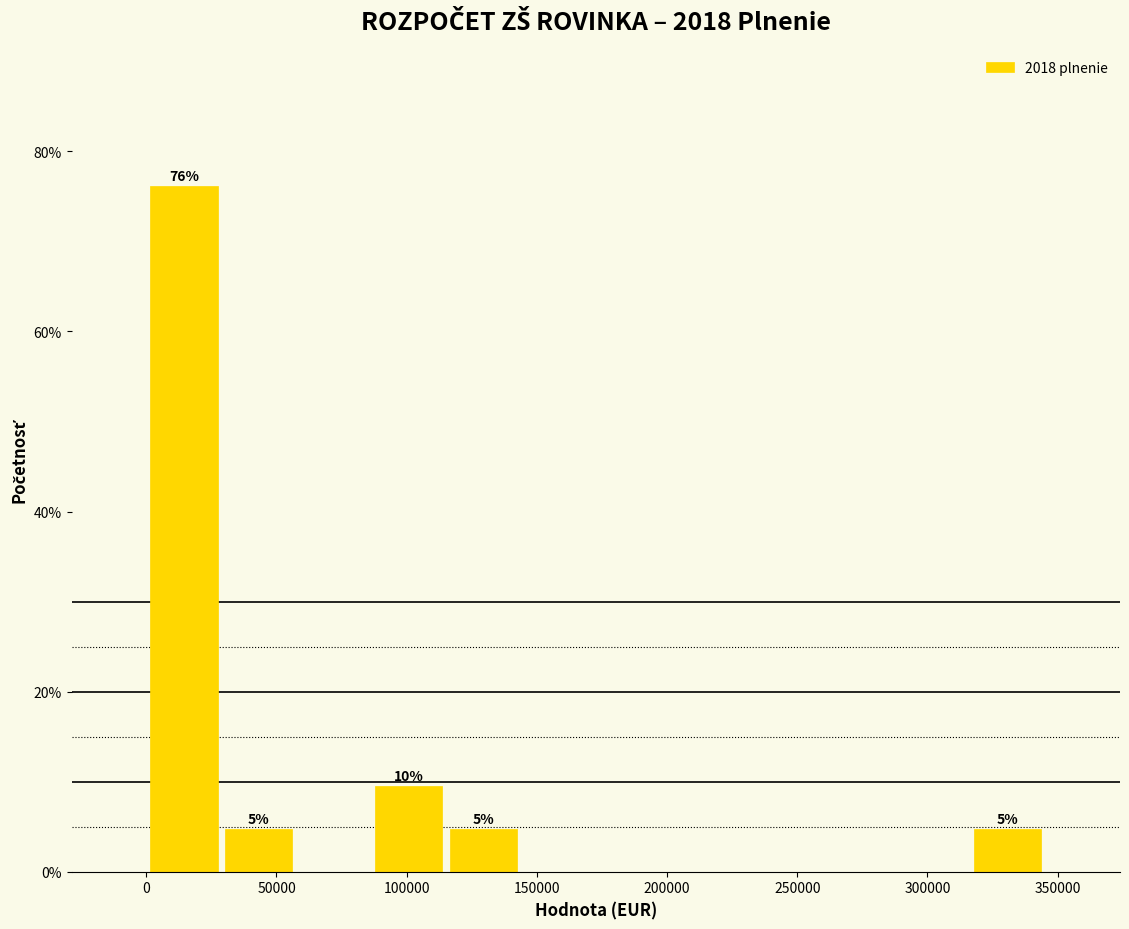

Over which range of the x-axis is the bar tallest?

0 to 30000